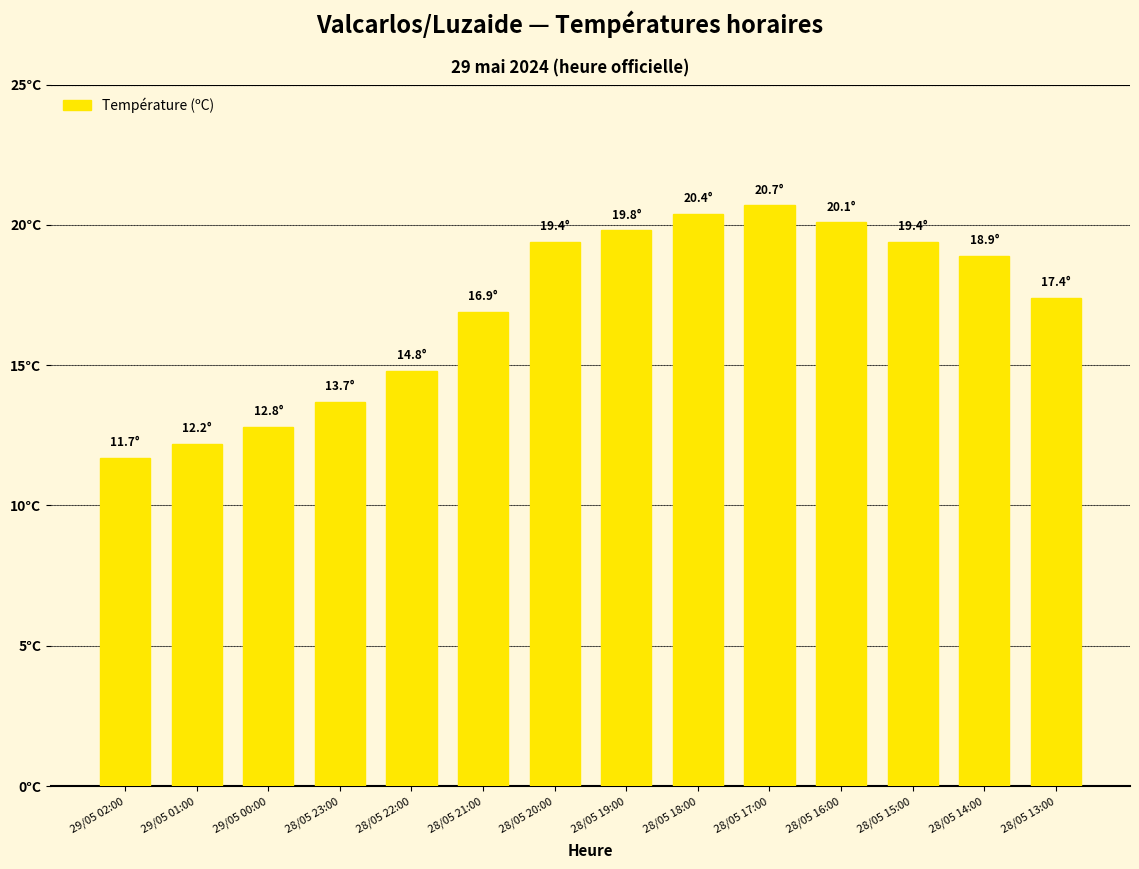

What is the change in value from 28/05 21:00 to 28/05 15:00?

+2.5